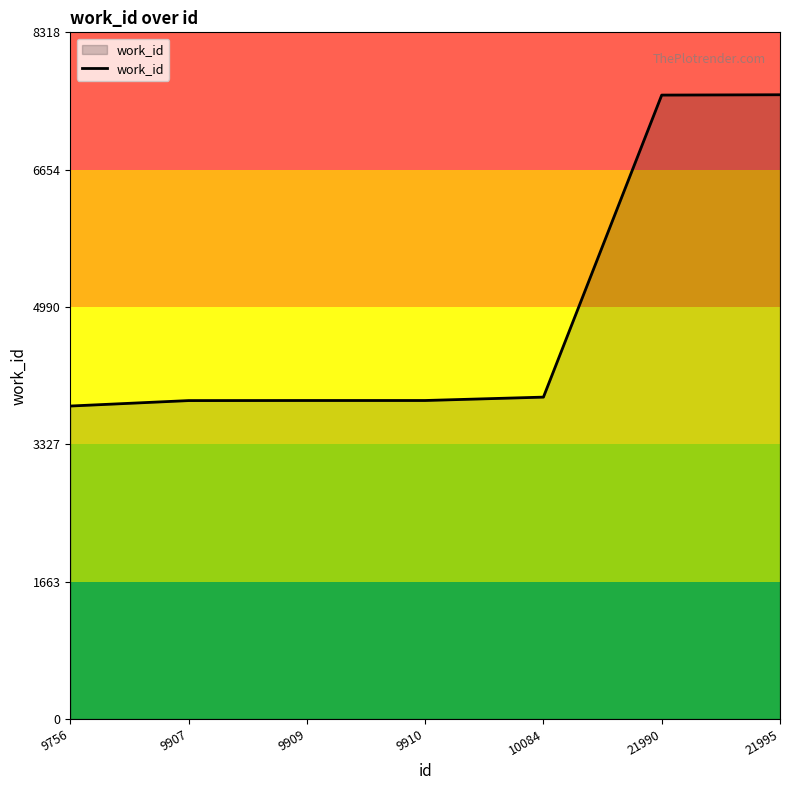

What is the ratio of the value at 9907 to the value at 10084?

1.0